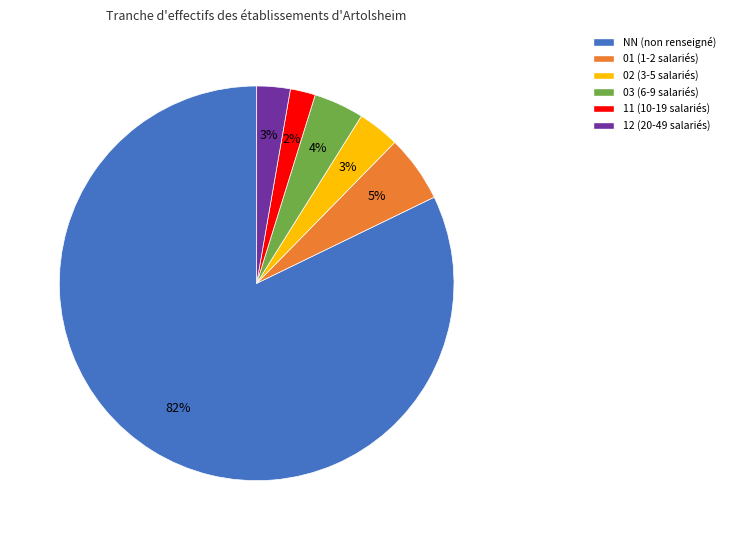

Which has a higher value, 11 or 12?

12